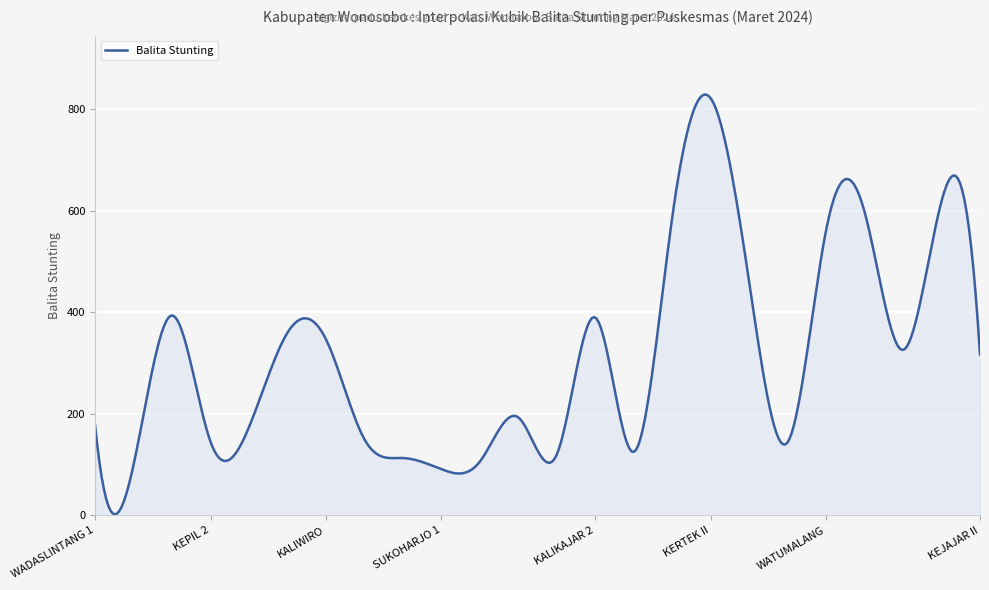

What is the minimum value shown in the chart?

2.0